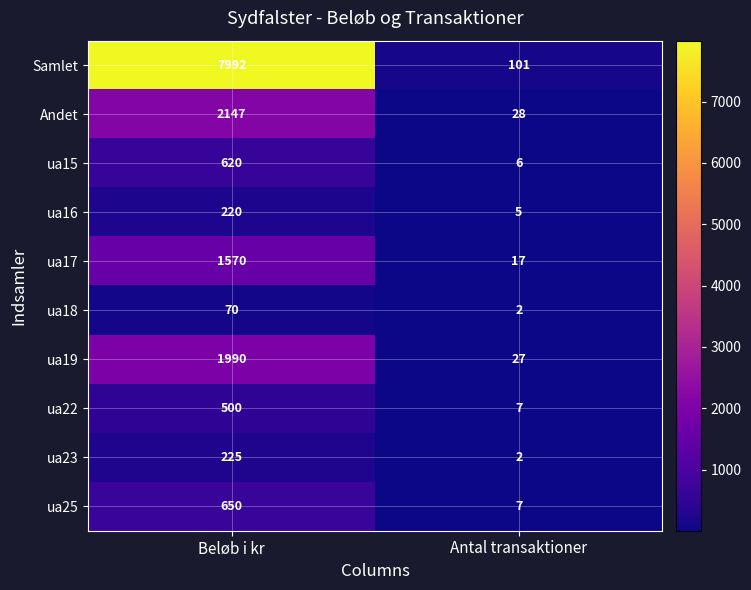

Where is Andet nearest to the value 1087?

Antal transaktioner